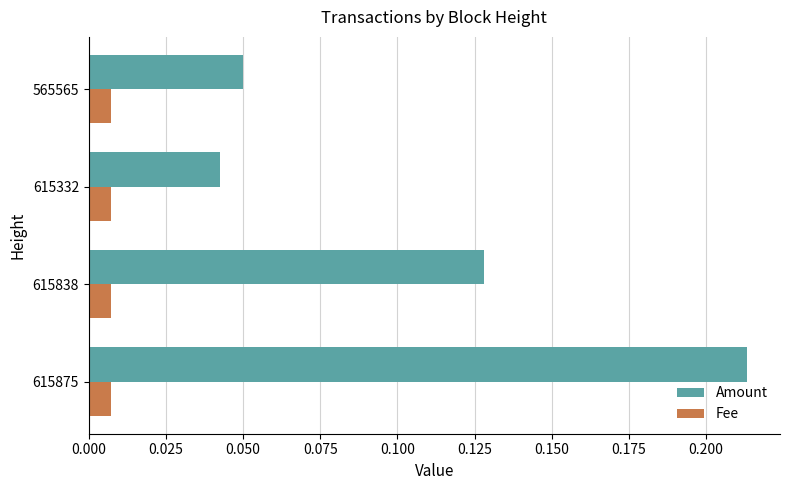

Is it true that Amount equals 0.2 at 615838?

False